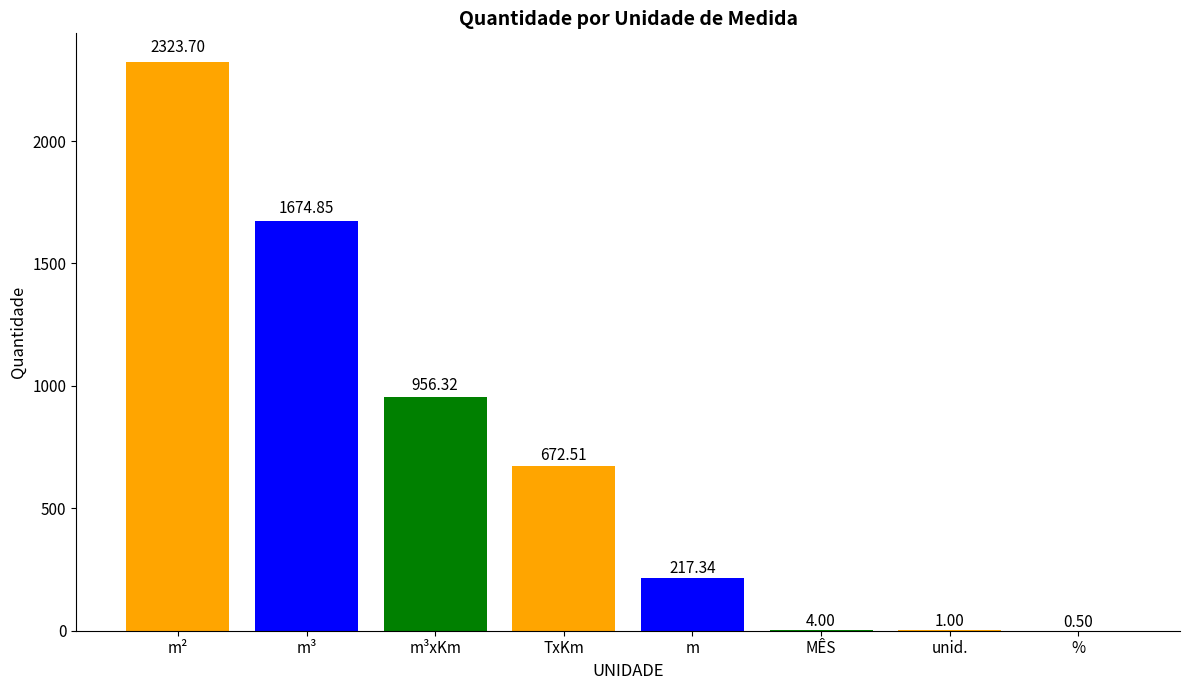

What is the sum of all values?

5850.2